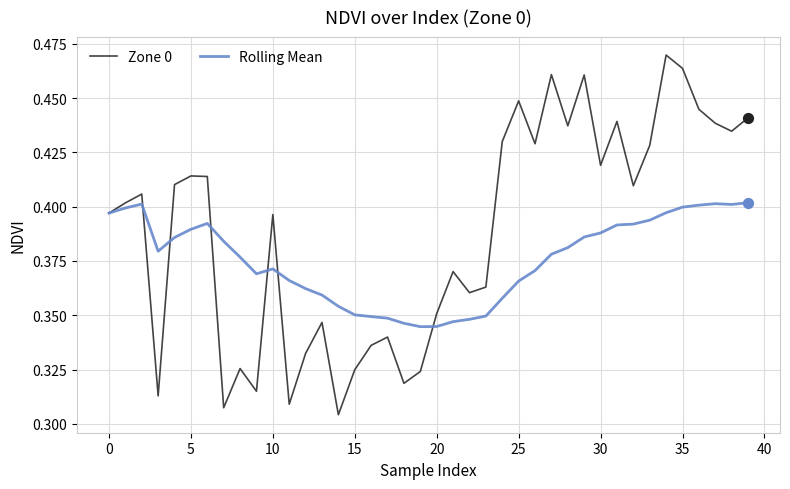

At how many categories does at least one series exceed 0?

40